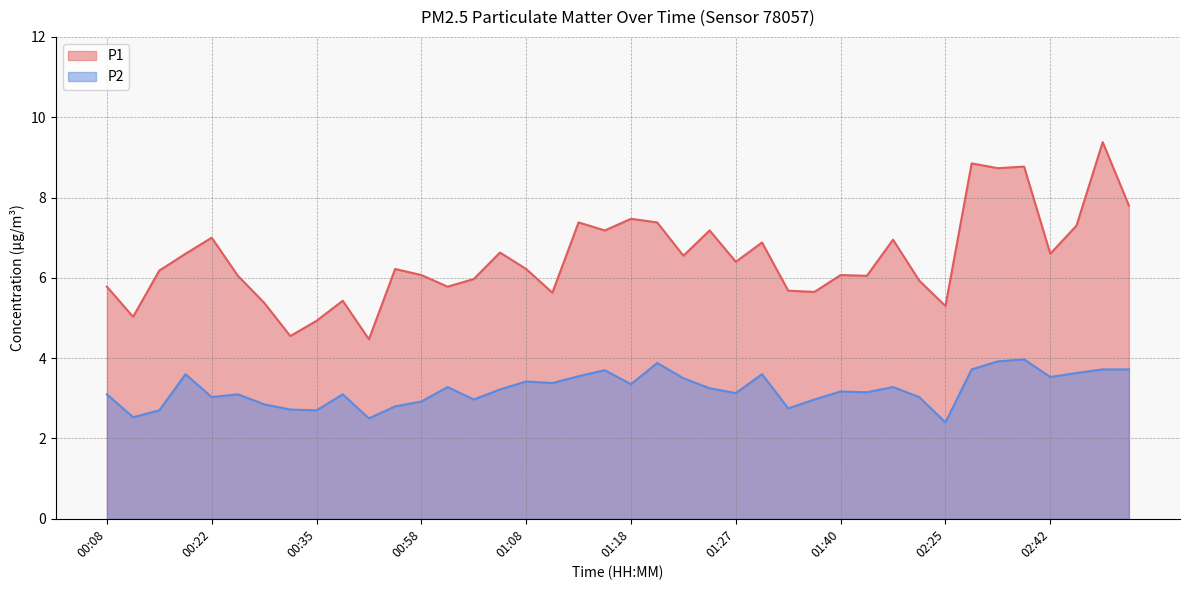

Which series has the largest total across all categories?

P1